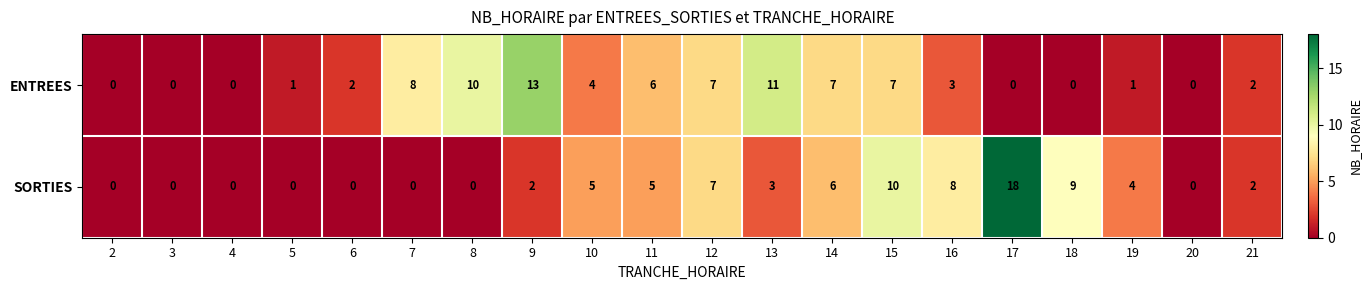

List the series in order of their overall mean, highest first.

ENTREES, SORTIES